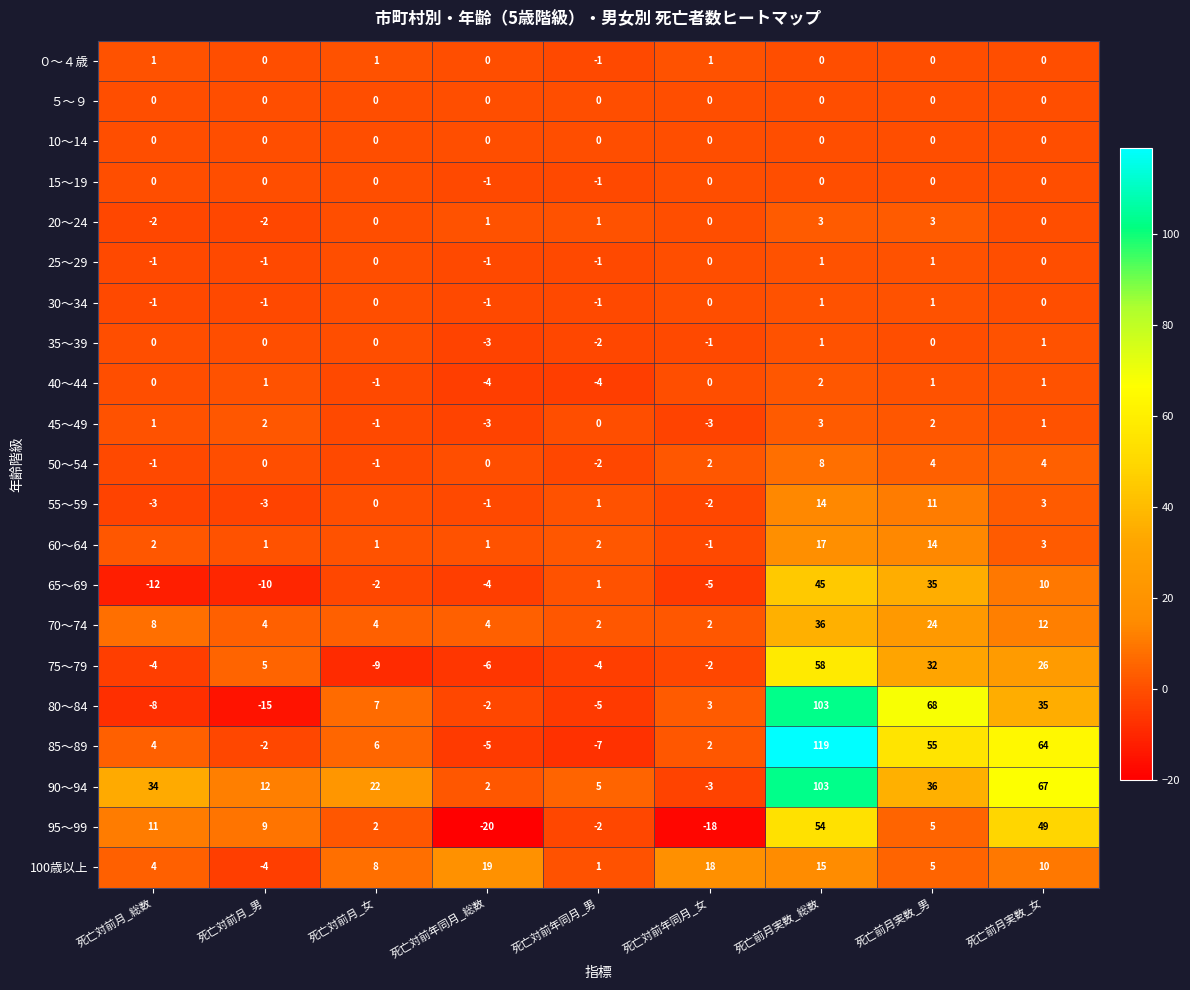

Which series has the largest total across all categories?

90～94